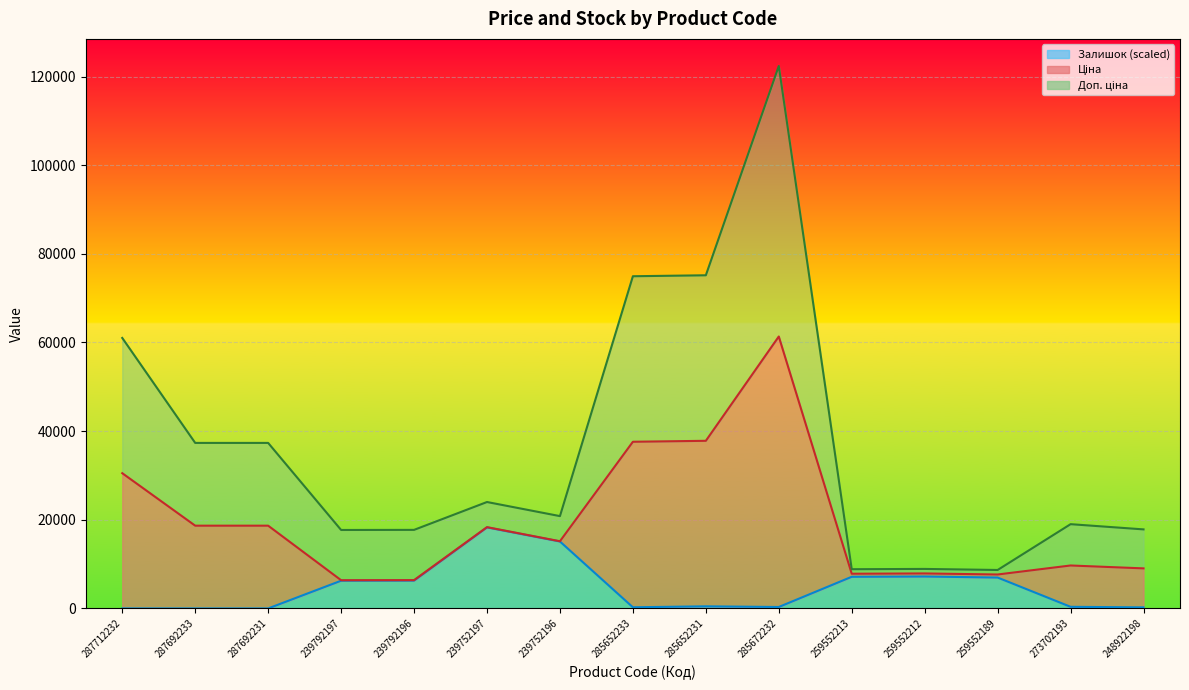

Reading right to left, extract all data points from this chart.

Доп. ціна: 17833.3	19010.7	8674.9	8913.0	8848.1	122374.0	75162.1	74945.7	20828.4	24009.4	17722.9	17701.3	37343.0	37343.0	61024.7
Залишок: 238.0	367.9	6968.1	7206.1	7141.2	324.6	476.1	259.7	15104.7	18285.8	6275.6	6253.9	0.0	0.0	0.0